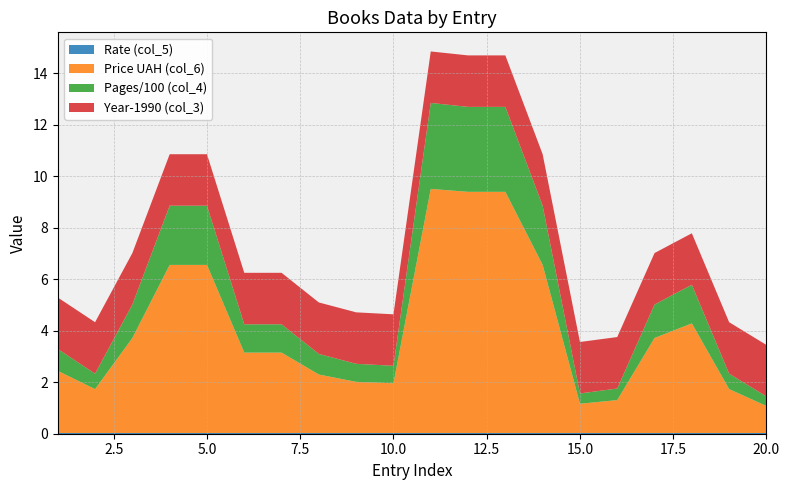

Reading left to right, extract all data points from this chart.

Pages (col_4): 85.0	60.0	130.0	230.0	230.0	110.0	110.0	80.0	70.0	68.0	334.0	330.0	330.0	230.0	40.0	45.0	130.0	150.0	60.0	37.0
Price UAH (col_6): 2.4	1.7	3.7	6.5	6.5	3.1	3.1	2.3	2.0	1.9	9.5	9.4	9.4	6.5	1.1	1.3	3.7	4.3	1.7	1.1
Year (col_3): 1992.0	1992.0	1992.0	1992.0	1992.0	1992.0	1992.0	1992.0	1992.0	1992.0	1992.0	1992.0	1992.0	1992.0	1992.0	1992.0	1992.0	1992.0	1992.0	1992.0
Rate (col_5): 0.0	0.0	0.0	0.0	0.0	0.0	0.0	0.0	0.0	0.0	0.0	0.0	0.0	0.0	0.0	0.0	0.0	0.0	0.0	0.0